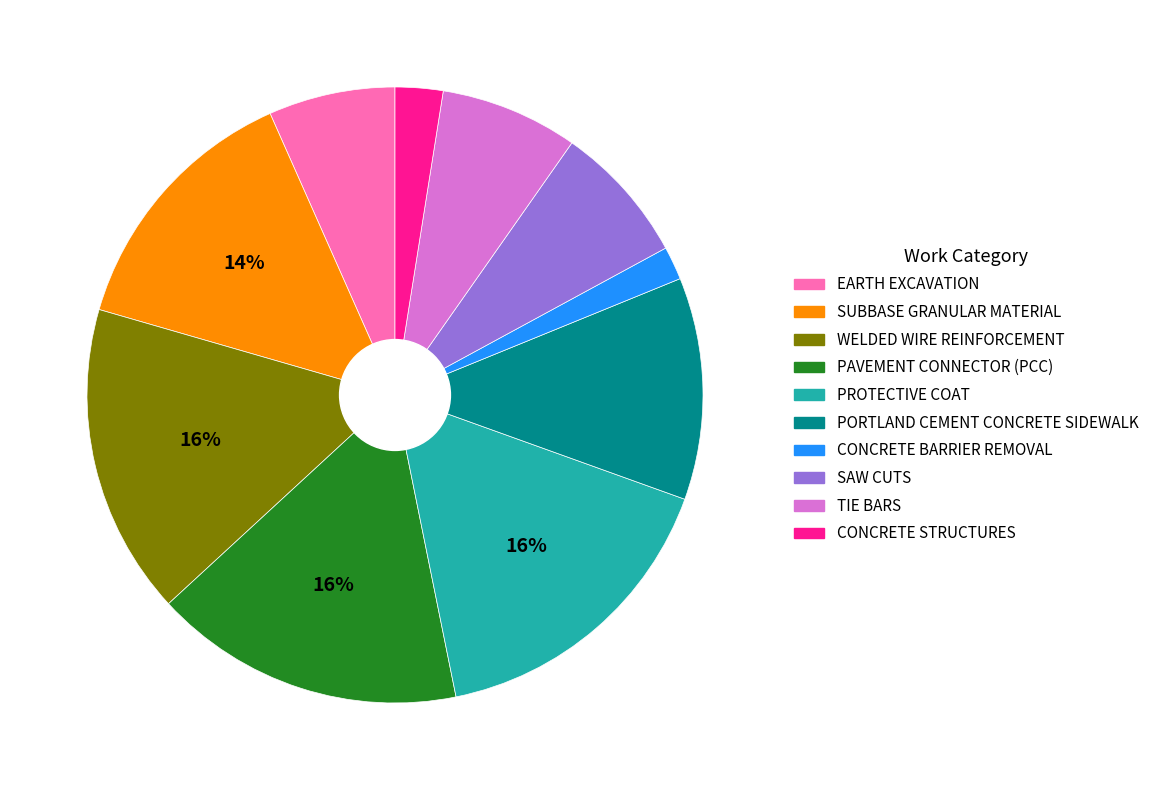

The PROTECTIVE COAT slice represents 16% of the pie. True or false?

True